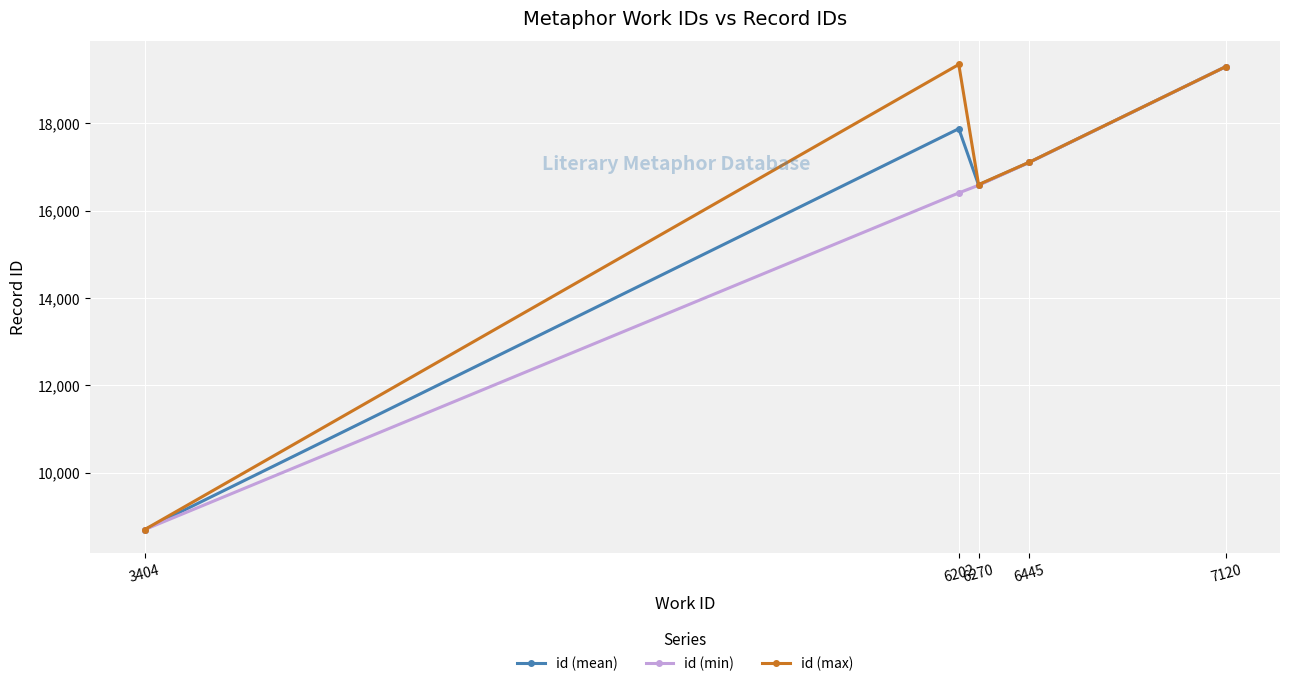

How many interior local valleys does the id (max) series have?

1